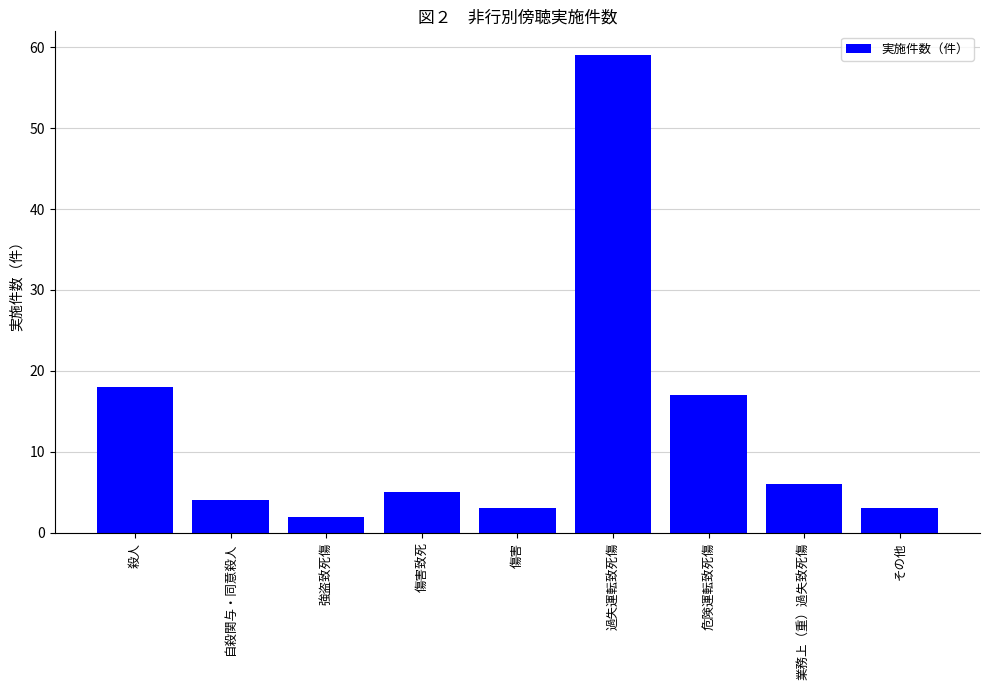

Reading left to right, extract all data points from this chart.

殺人=18	自殺関与・同意殺人=4	強盗致死傷=2	傷害致死=5	傷害=3	過失運転致死傷=59	危険運転致死傷=17	業務上（重）過失致死傷=6	その他=3